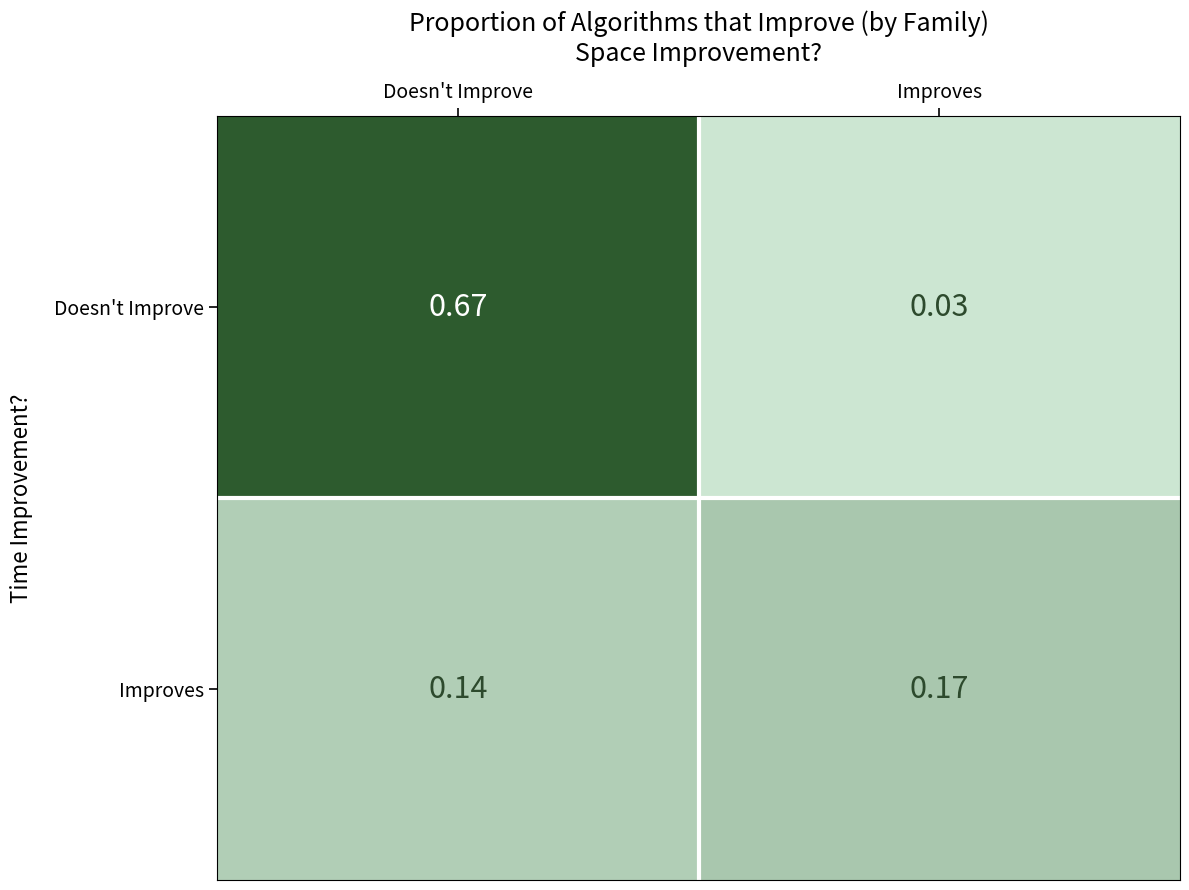

Which series has the largest range (max minus min)?

Doesn't Improve